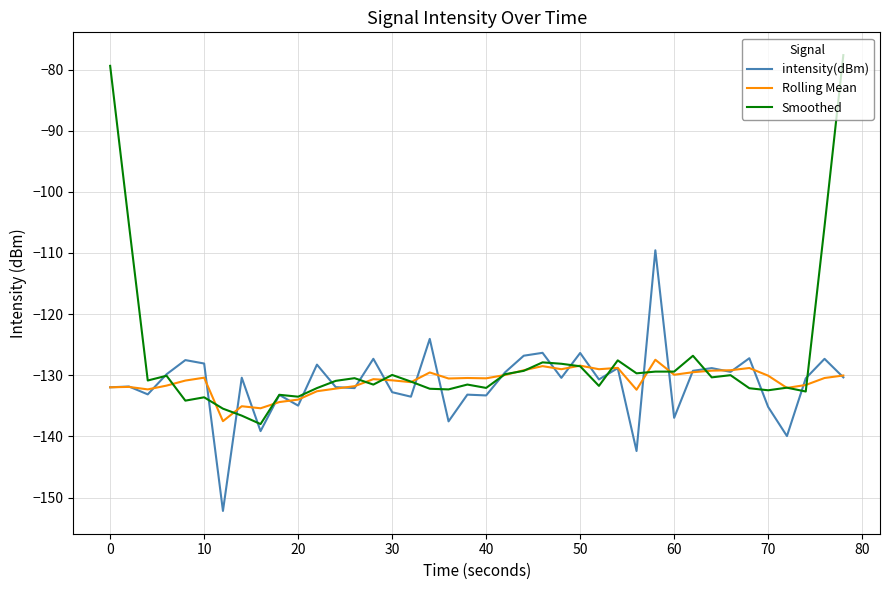

List the series in order of their peak value, lowest first.

Rolling Mean, intensity(dBm), Smoothed